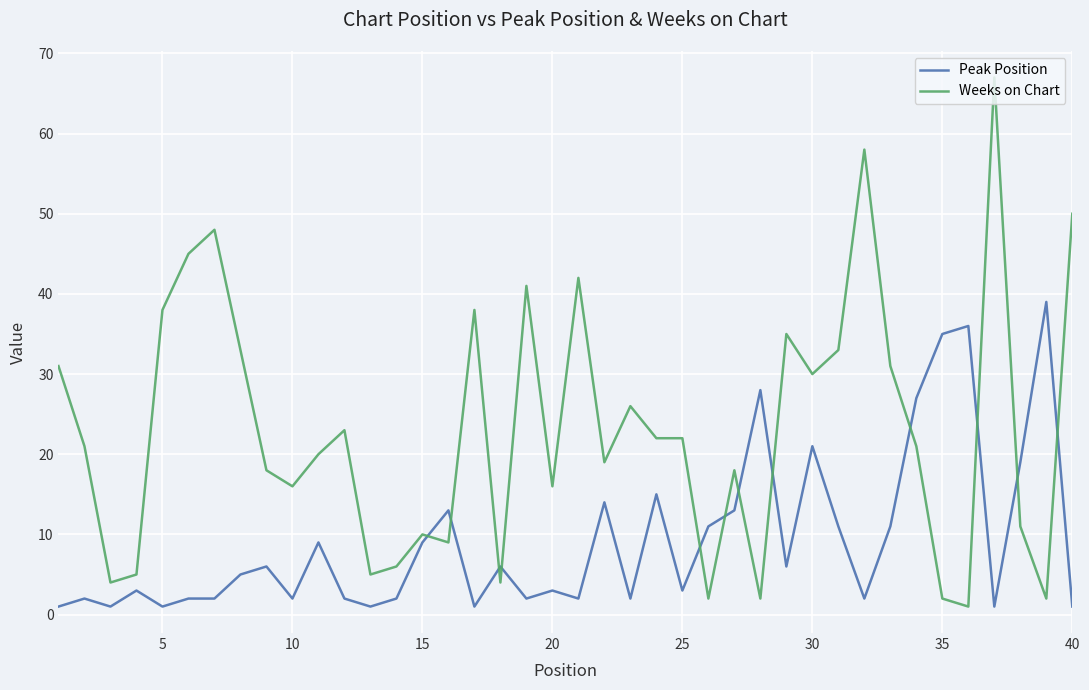

Does the chart have visible grid lines?

Yes